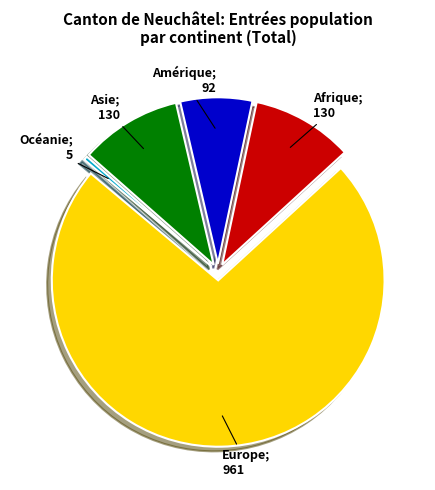

Does any single category account for the majority?

Yes